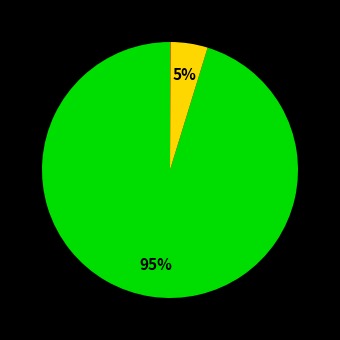

Does any single category account for the majority?

Yes